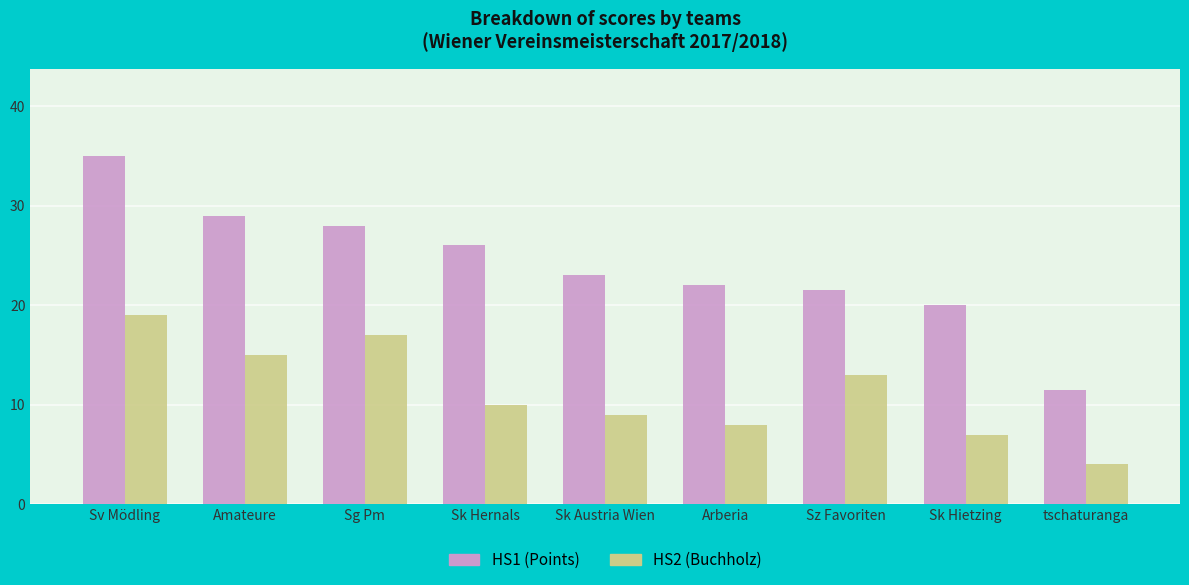

What is the difference between the maximum and second lowest values in the HS2 (Buchholz) series?

12.0